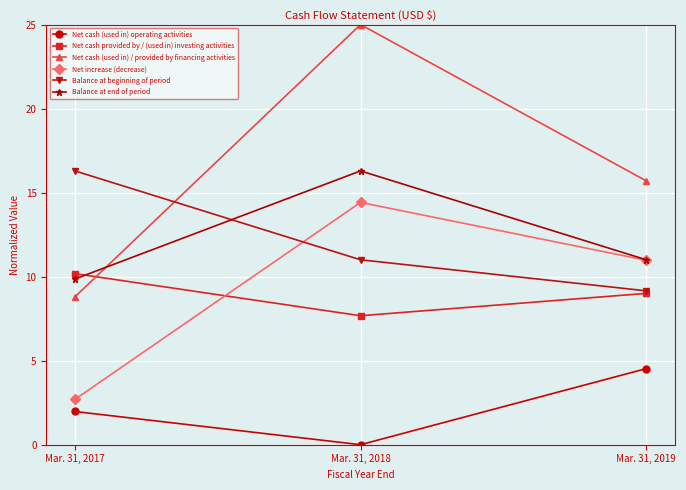

Is it true that Net increase (decrease) equals 4.0 at Mar. 31, 2019?

False